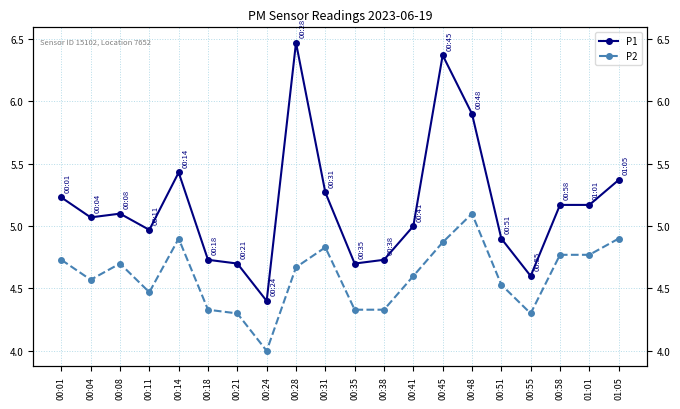

Which series has the largest range (max minus min)?

P1